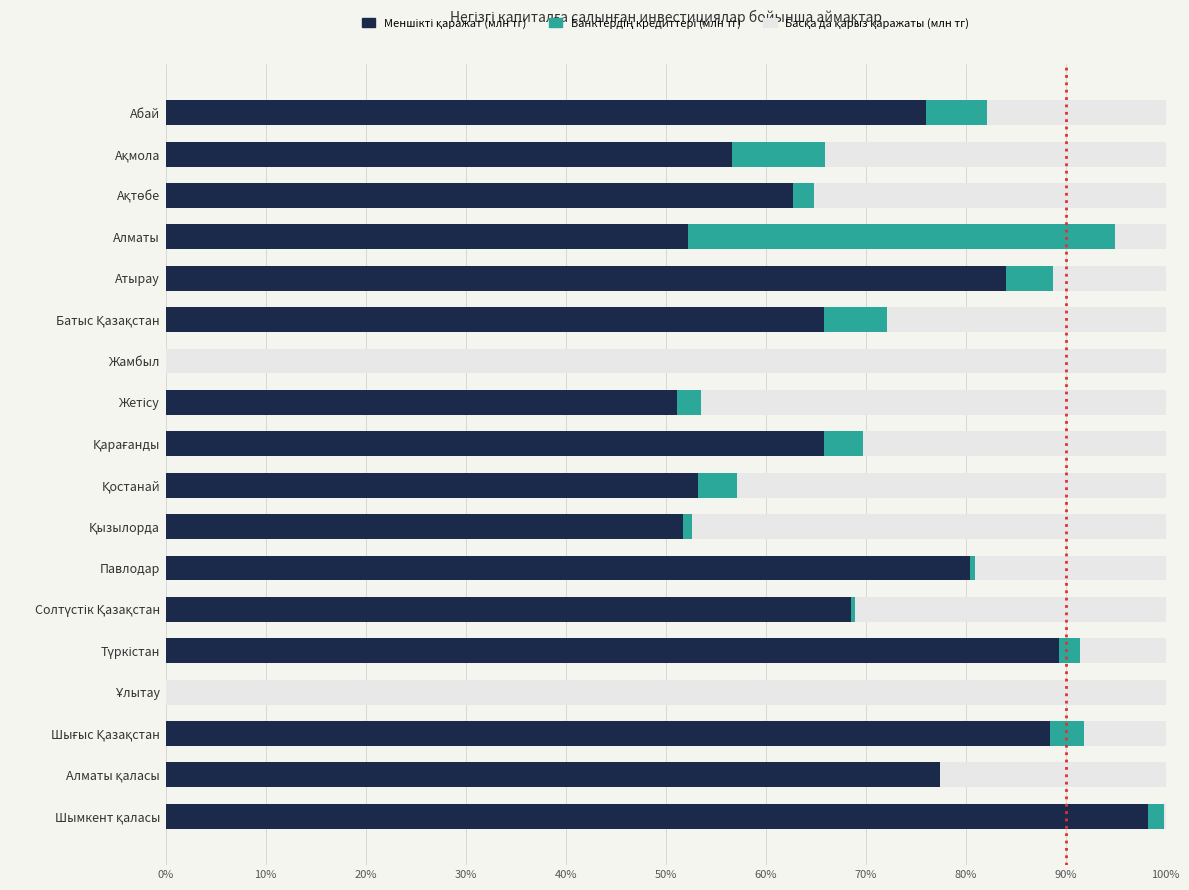

What is the total value across all series at Абай?

100.0